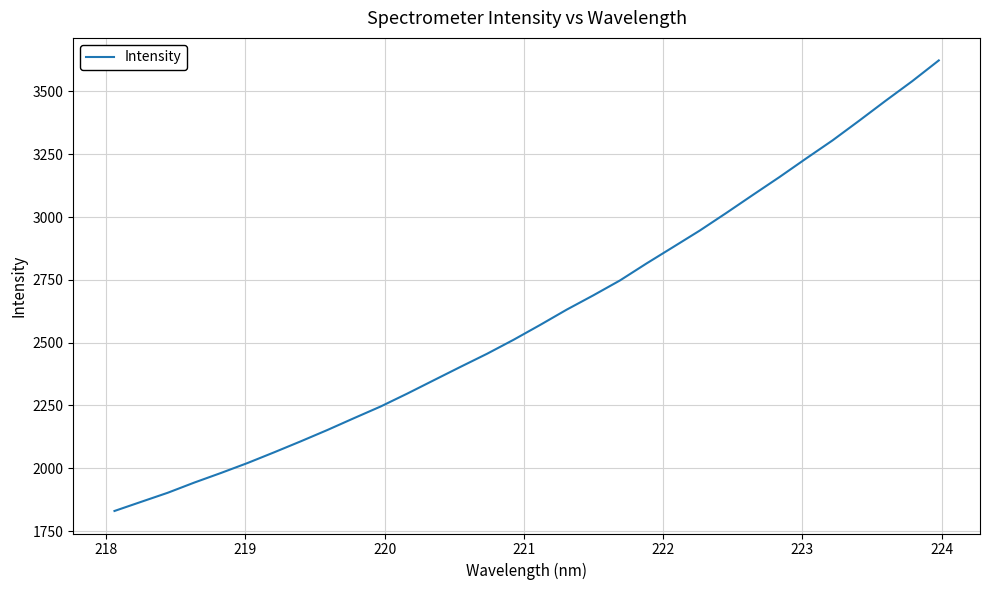

What is the difference between the maximum and minimum values?

1792.9